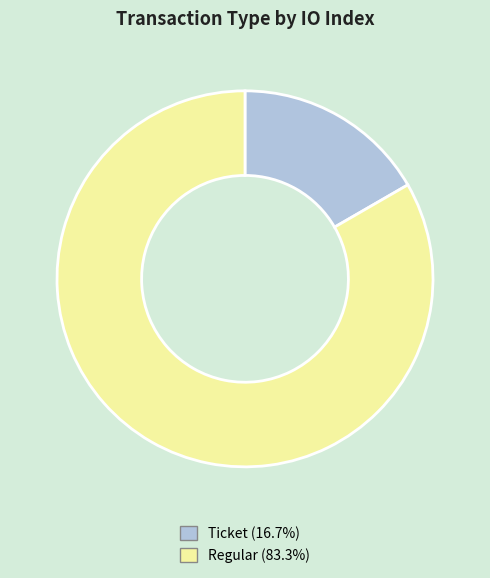

Is there a majority slice in this chart?

Yes